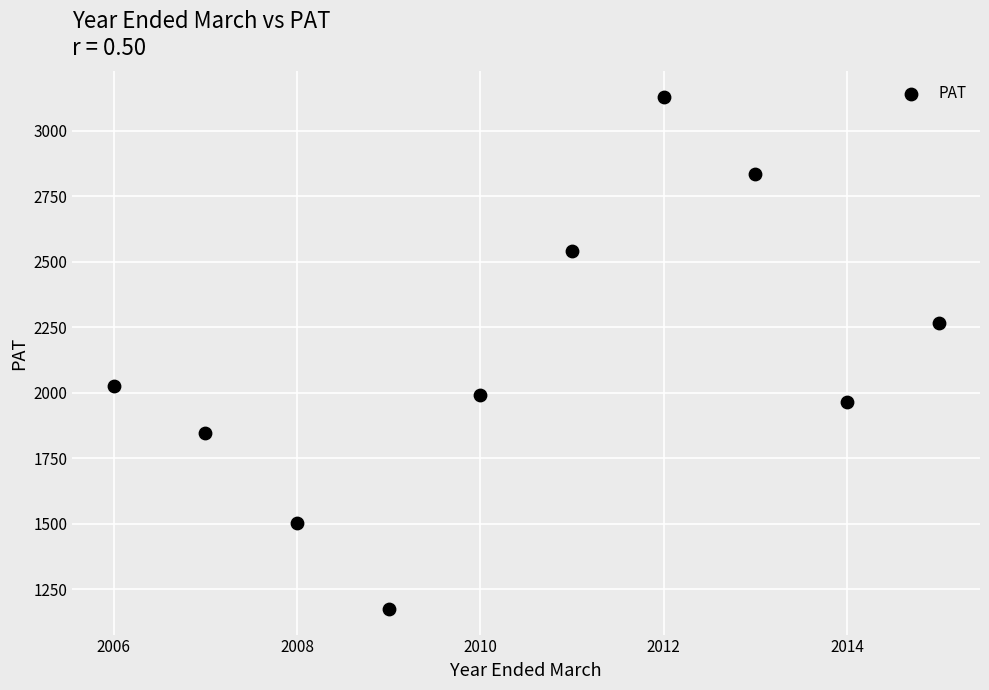

What is the range of X values (max minus min)?

9